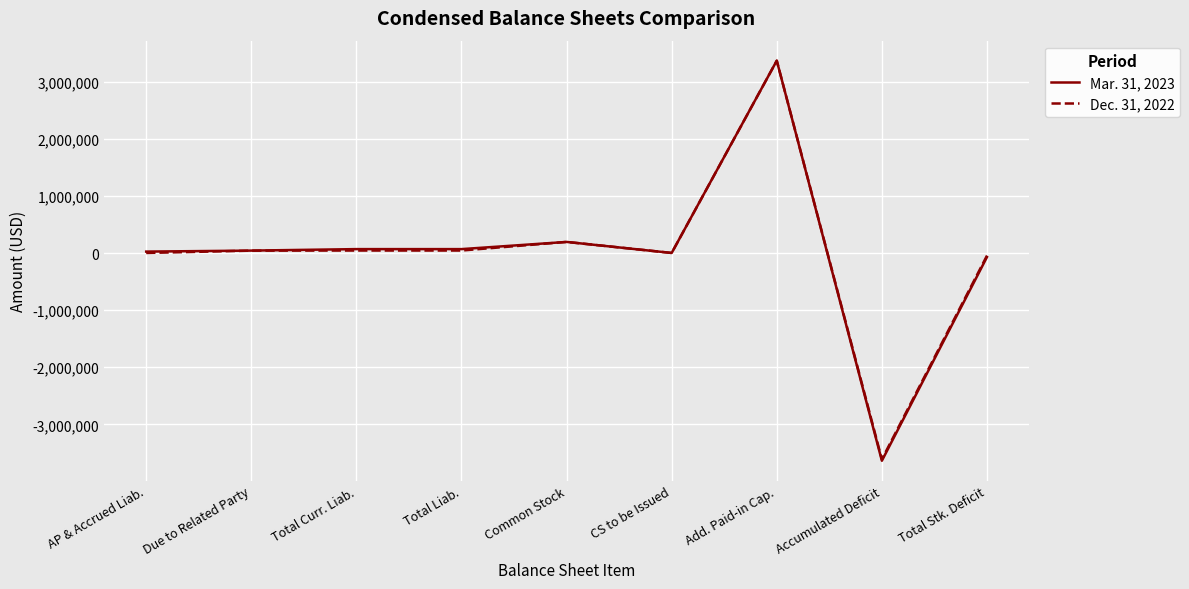

True or false: Mar. 31, 2023 has a value of 43497 at Due to Related Party.

True